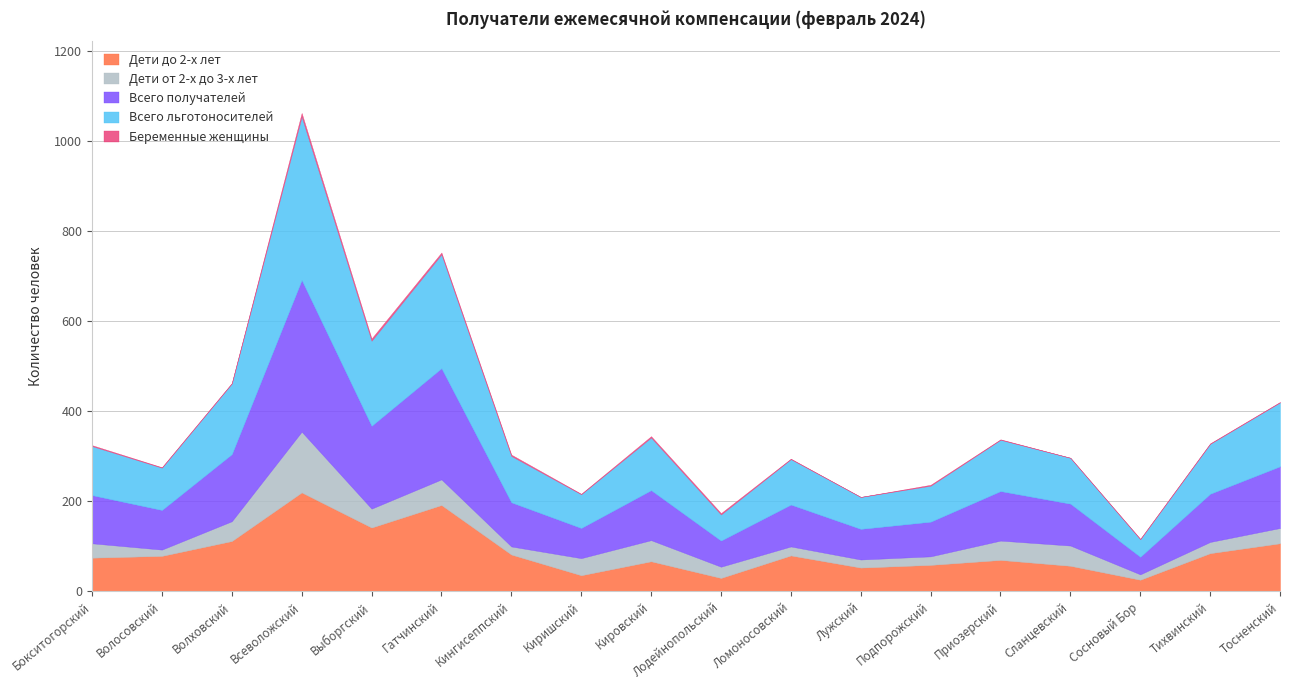

What is the greatest value displayed?

363